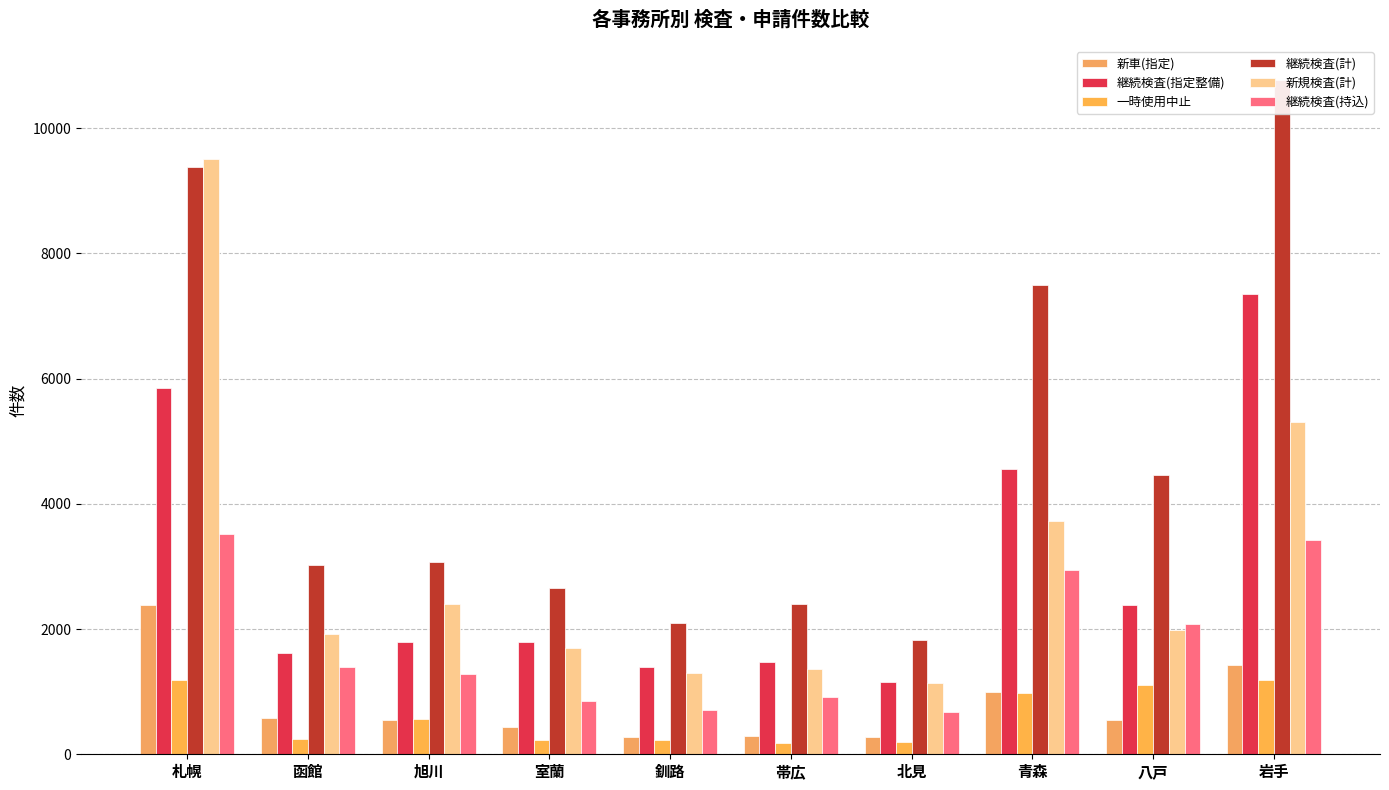

Reading left to right, extract all data points from this chart.

新車(指定): 2384	582	548	441	278	291	273	991	549	1420
継続検査(指定整備): 5855	1614	1797	1797	1394	1476	1151	4555	2390	7349
一時使用中止: 1194	243	560	234	231	178	200	971	1109	1182
継続検査(計): 9378	3015	3076	2653	2099	2393	1820	7498	4465	10770
新規検査(計): 9509	1916	2397	1697	1295	1360	1137	3727	1992	5304
継続検査(持込): 3523	1401	1279	856	705	917	669	2943	2075	3421